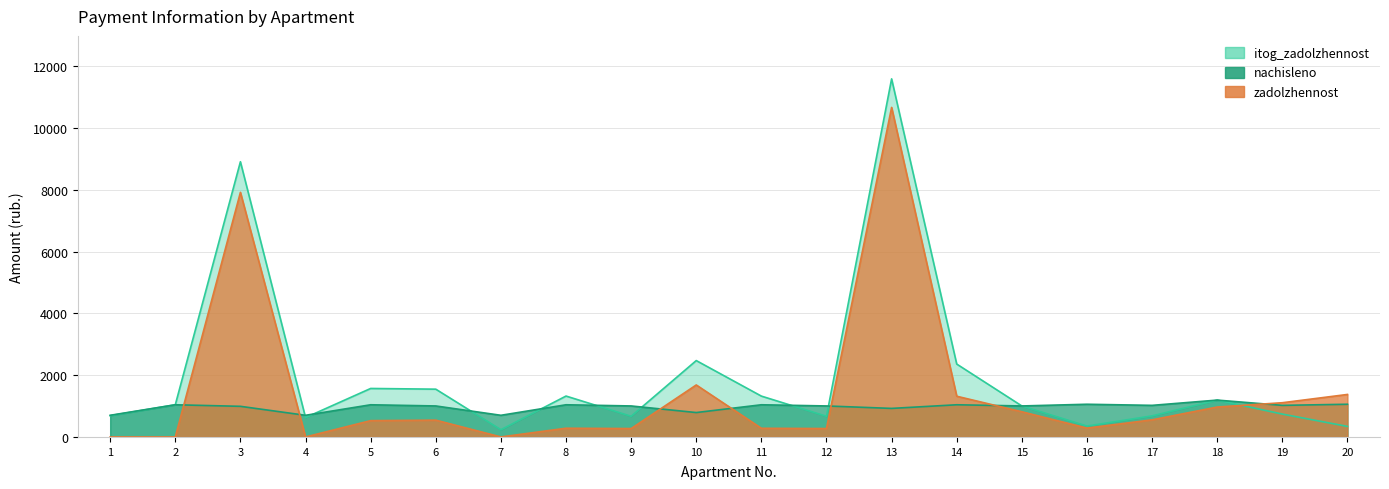

Reading left to right, transcribe all the data shown in this chart.

zadolzhennost: 1=0.0	2=0.0	3=7918.2	4=0.0	5=527.8	6=543.4	7=0.0	8=282.1	9=271.7	10=1682.7	11=280.4	12=271.7	13=10668.1	14=1317.8	15=815.1	16=286.1	17=553.8	18=968.4	19=1107.6	20=1375.6
nachisleno: 1=700.8	2=1041.6	3=991.2	4=700.8	5=1041.6	6=1003.2	7=700.8	8=1041.6	9=1003.2	10=789.6	11=1041.6	12=1003.2	13=924.0	14=1041.6	15=1003.2	16=1058.4	17=1022.4	18=1192.8	19=1022.4	20=1058.4
itog_zadolzhennost: 1=688.4	2=1041.6	3=8909.4	4=627.3	5=1569.4	6=1546.6	7=233.6	8=1323.7	9=668.8	10=2472.3	11=1322.0	12=668.8	13=11592.1	14=2359.4	15=1003.2	16=352.3	17=681.6	18=1192.2	19=740.0	20=340.8